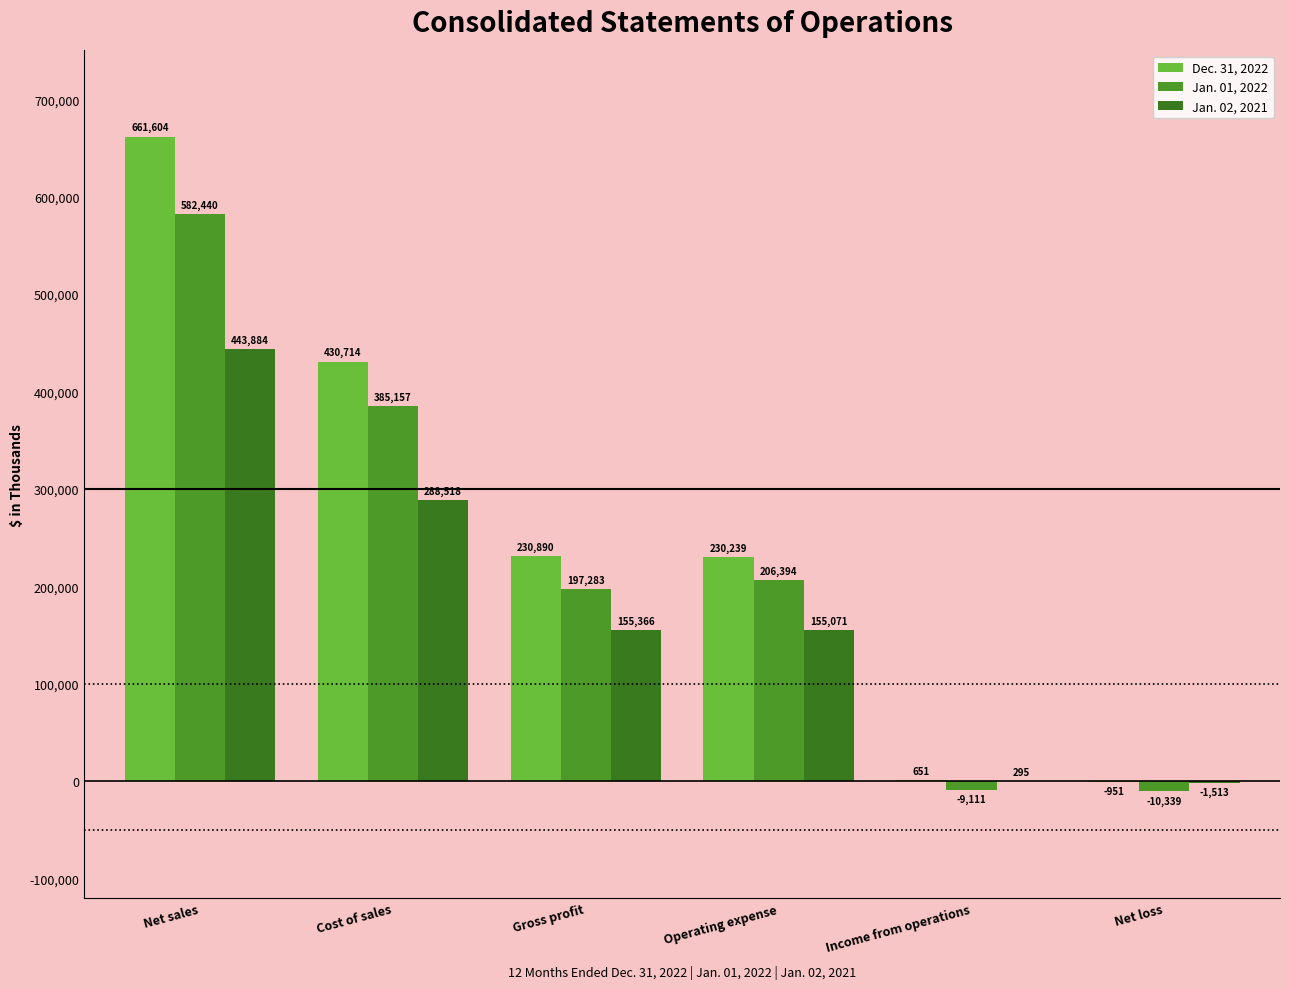

At Net loss, list the series in order from largest to smallest.

Dec. 31, 2022, Jan. 02, 2021, Jan. 01, 2022